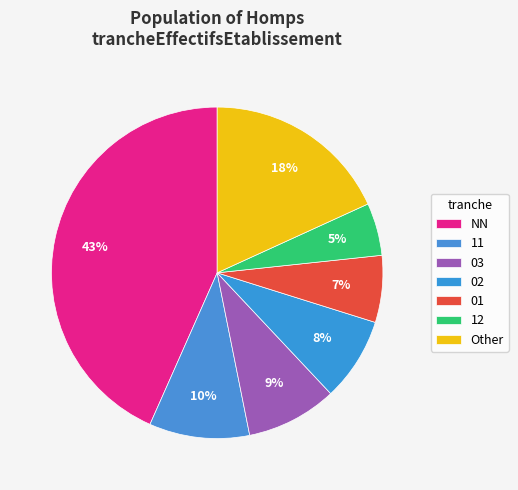

To the nearest percent, what percentage of the pie is 12?

5%